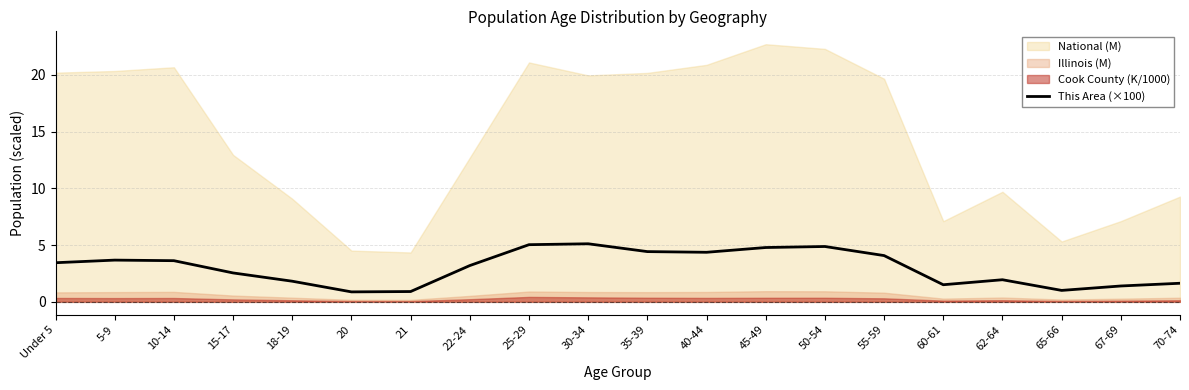

Which label corresponds to the smallest value in the chart?

20